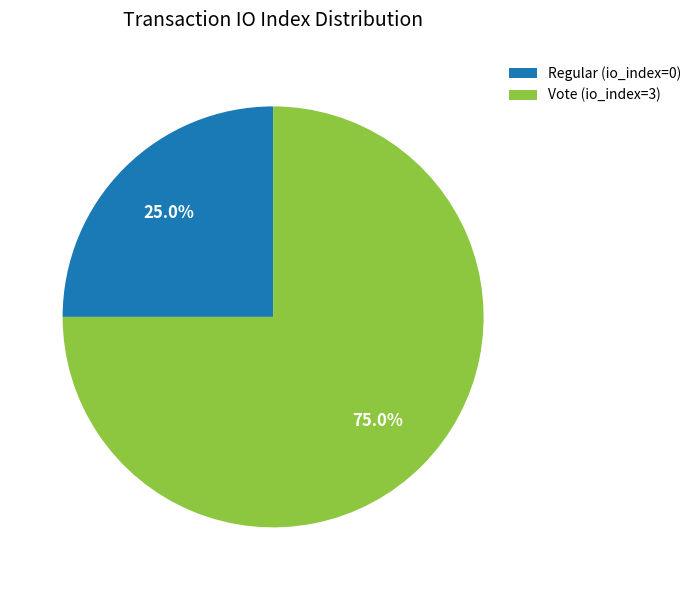

Is the sum of Regular (io_index=0) and Vote (io_index=3) greater than half?

Yes